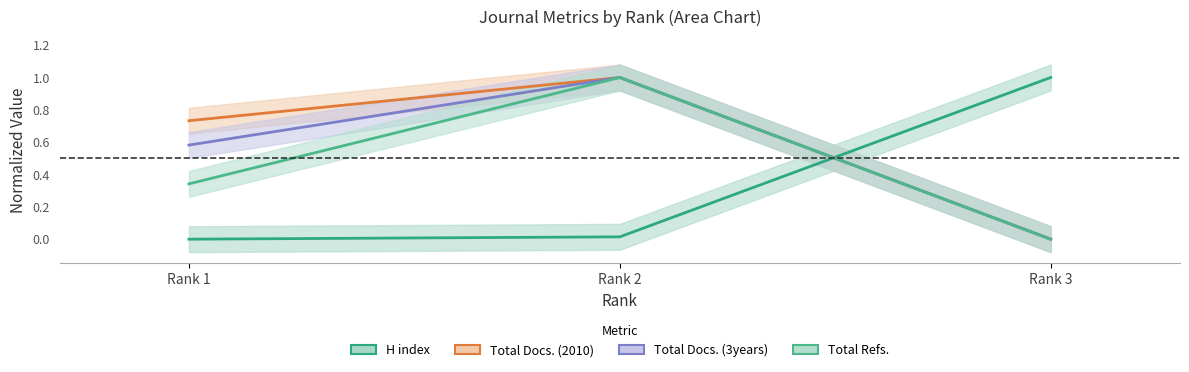

What is the maximum value for Total Docs. (3years)?

1.0